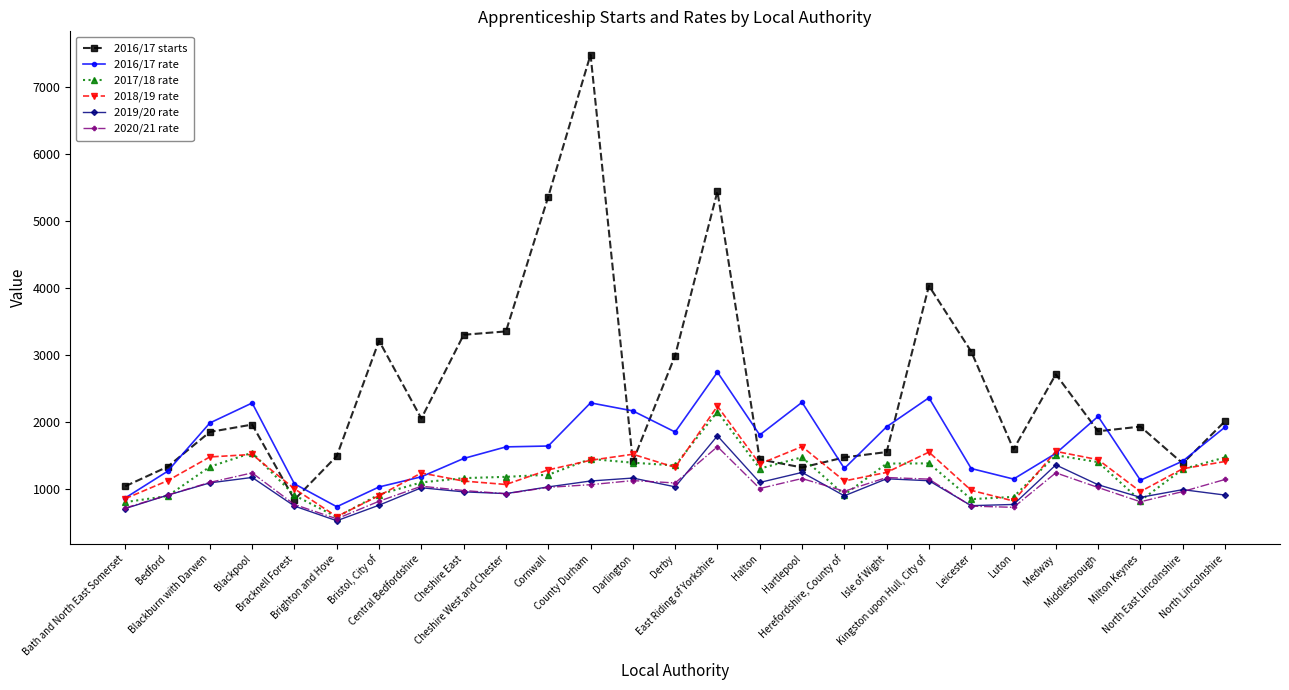

Which series has the largest total across all categories?

2016/17 starts